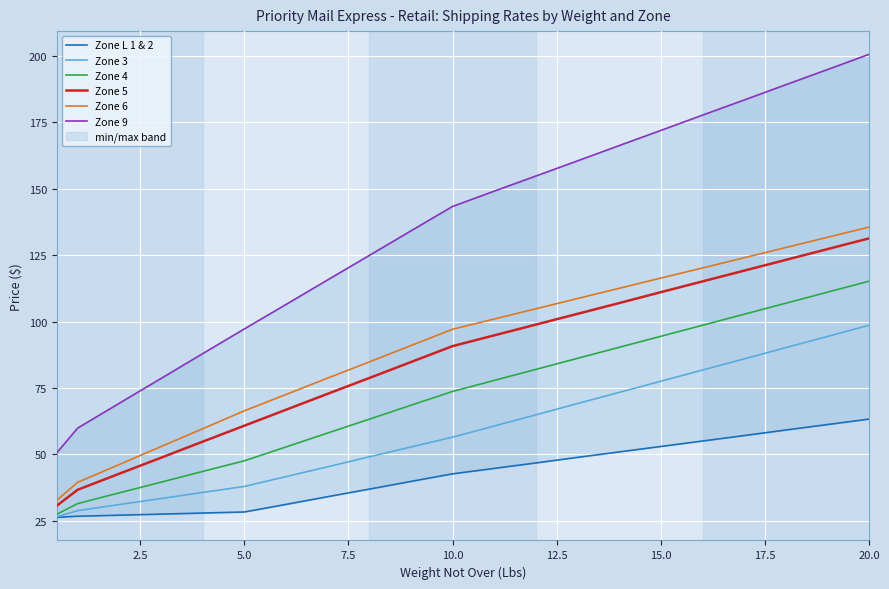

What is the greatest value displayed?

200.6